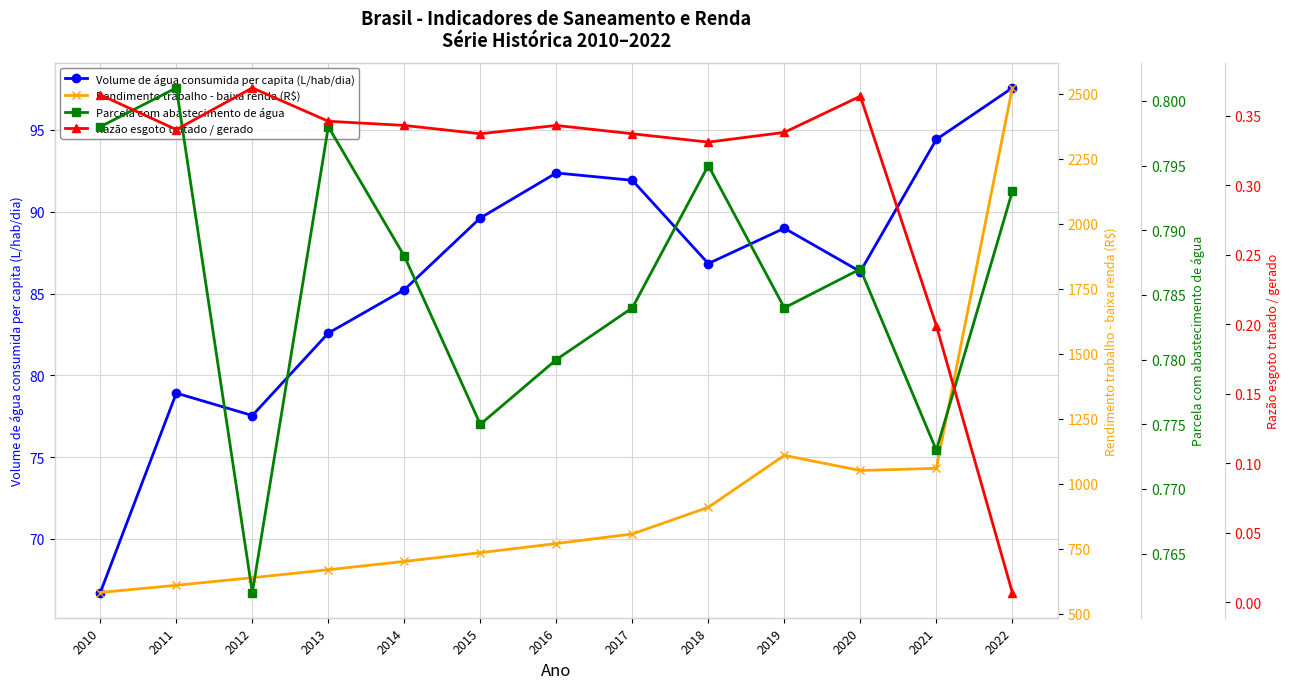

Reading left to right, extract all data points from this chart.

Volume de água consumida per capita (L/hab/dia): 66.7	78.9	77.5	82.6	85.2	89.6	92.4	91.9	86.8	89.0	86.3	94.4	97.6
Rendimento trabalho - baixa renda (R$): 581.0	608.8	638.0	668.5	700.6	734.1	769.3	806.2	908.8	1108.5	1050.4	1058.7	2522.3
Parcela com abastecimento de água: 0.8	0.8	0.8	0.8	0.8	0.8	0.8	0.8	0.8	0.8	0.8	0.8	0.8
Razão esgoto tratado / gerado: 0.4	0.3	0.4	0.3	0.3	0.3	0.3	0.3	0.3	0.3	0.4	0.2	0.0